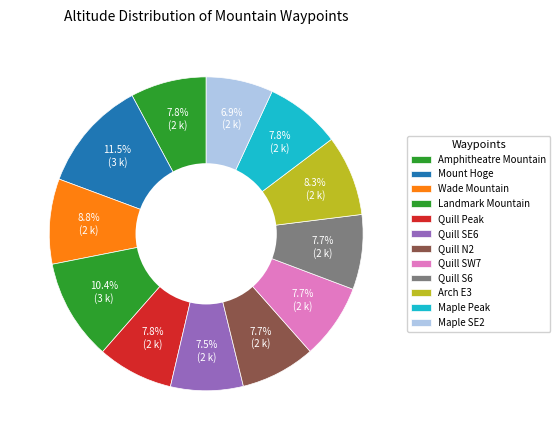

How many slices are in this pie chart?

12